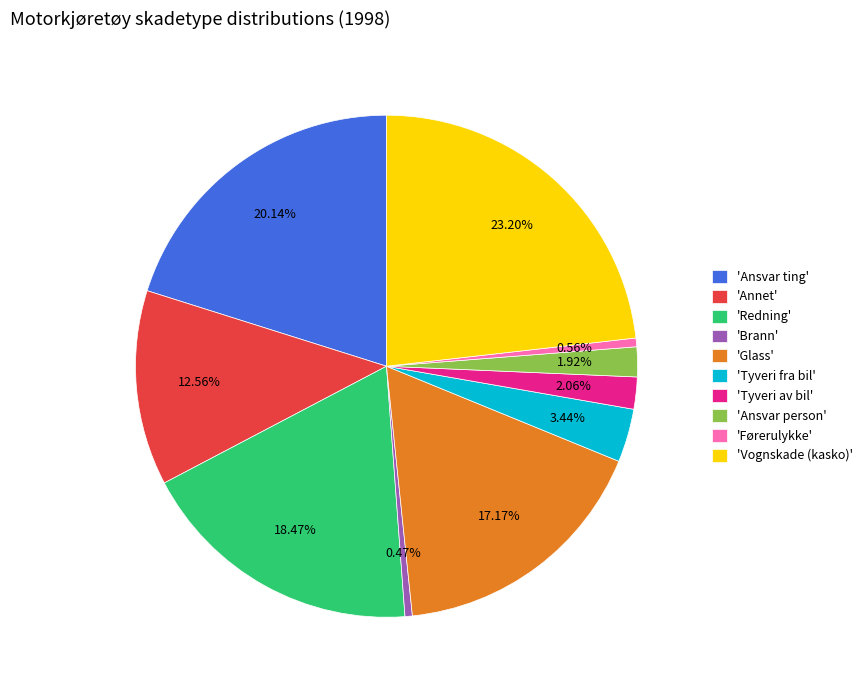

Do 'Brann' and 'Vognskade (kasko)' together represent more than half of the pie?

No